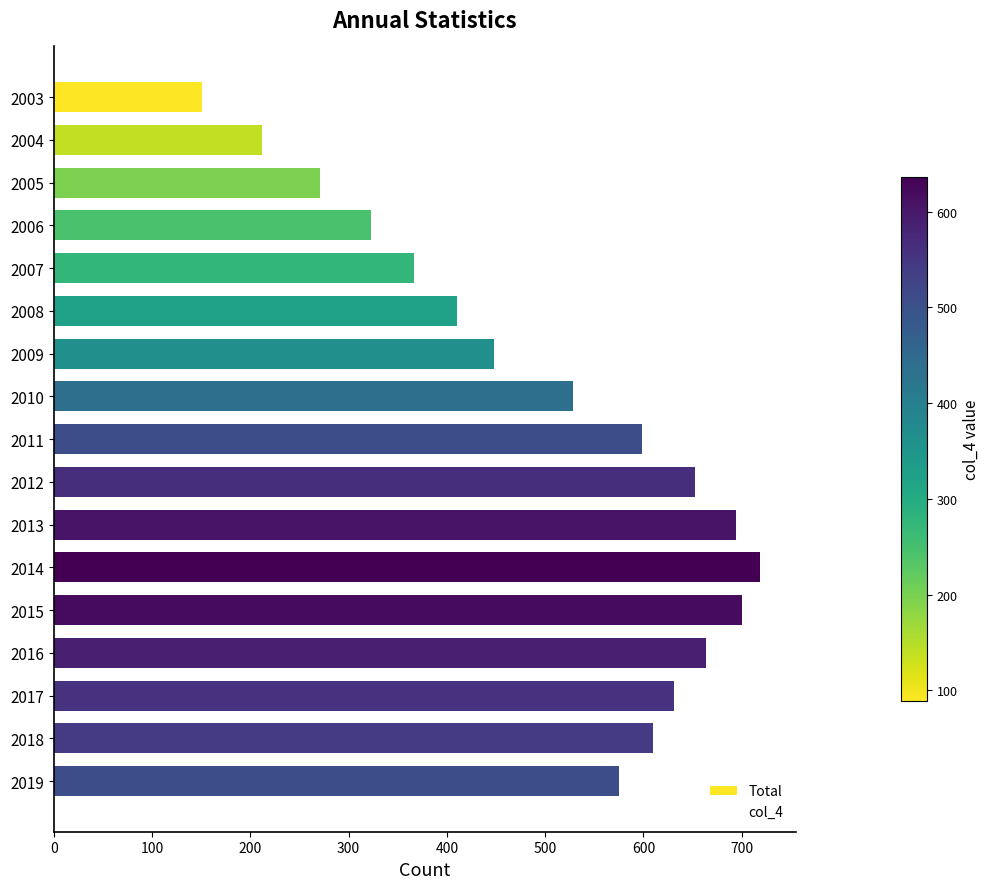

What is the maximum value for col_4?

636